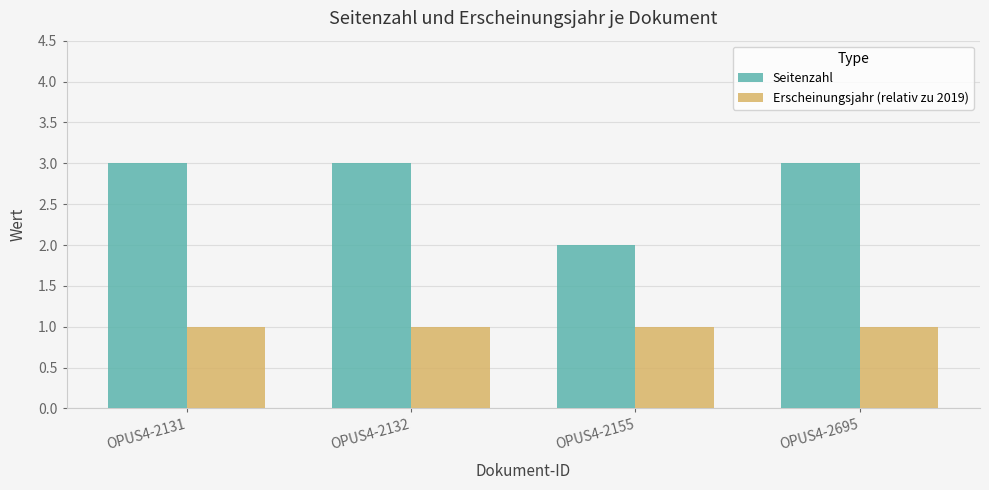

What is the greatest value displayed?

3